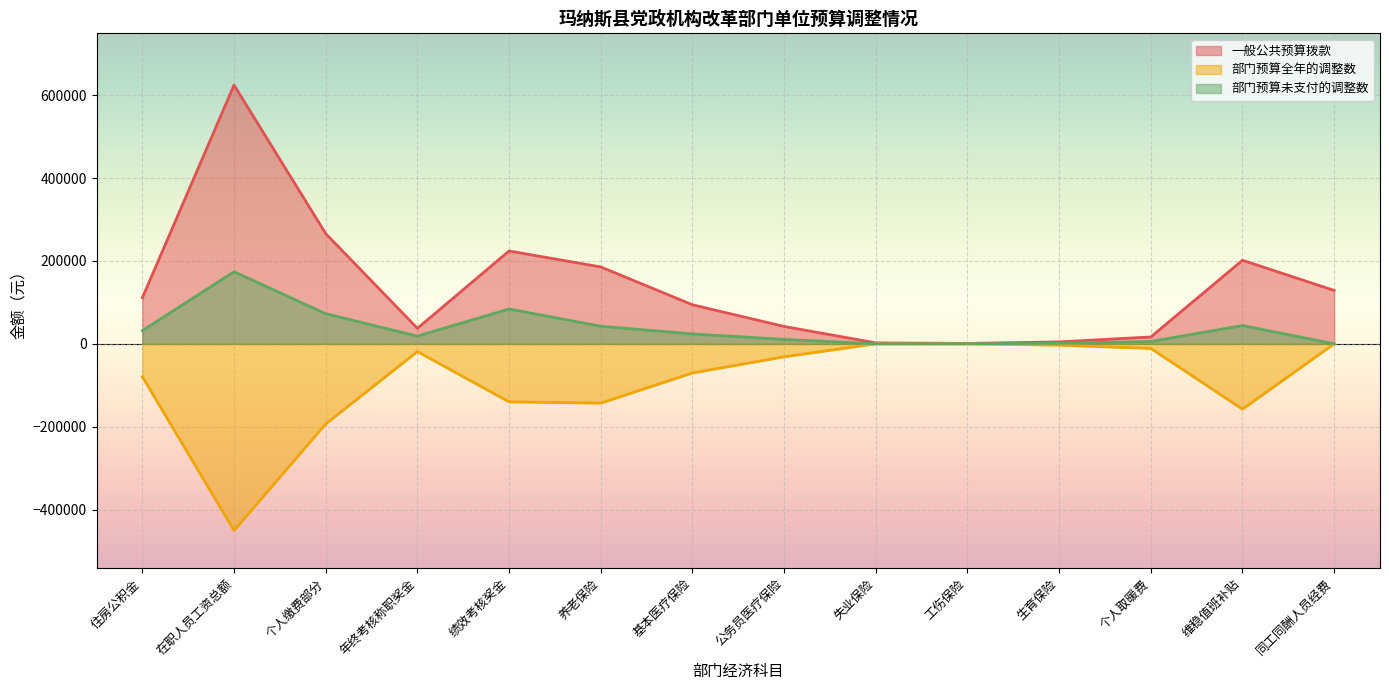

Between 养老保险 and 工伤保险, which series saw the biggest shift?

一般公共预算拨款